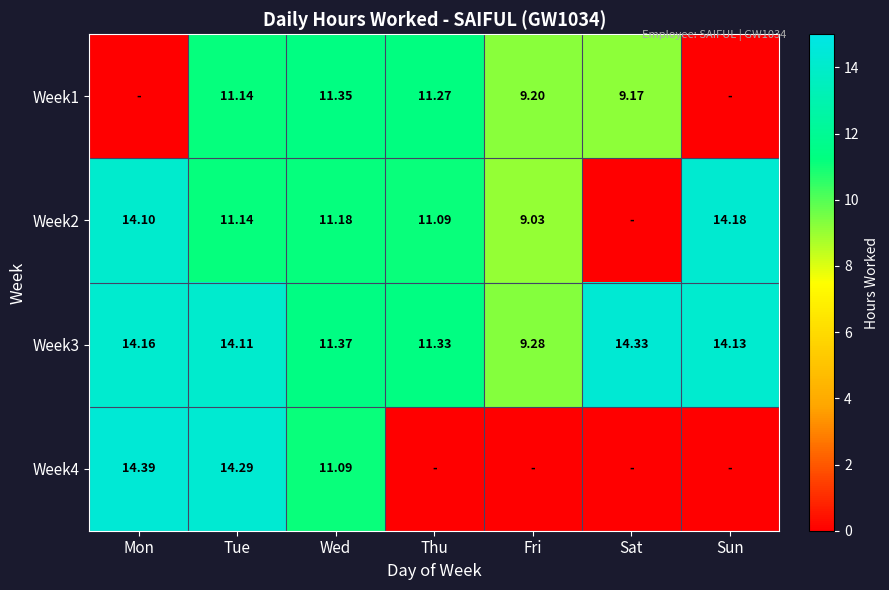

Rank the categories by Week3 value from highest to lowest.

Sat, Mon, Sun, Tue, Wed, Thu, Fri